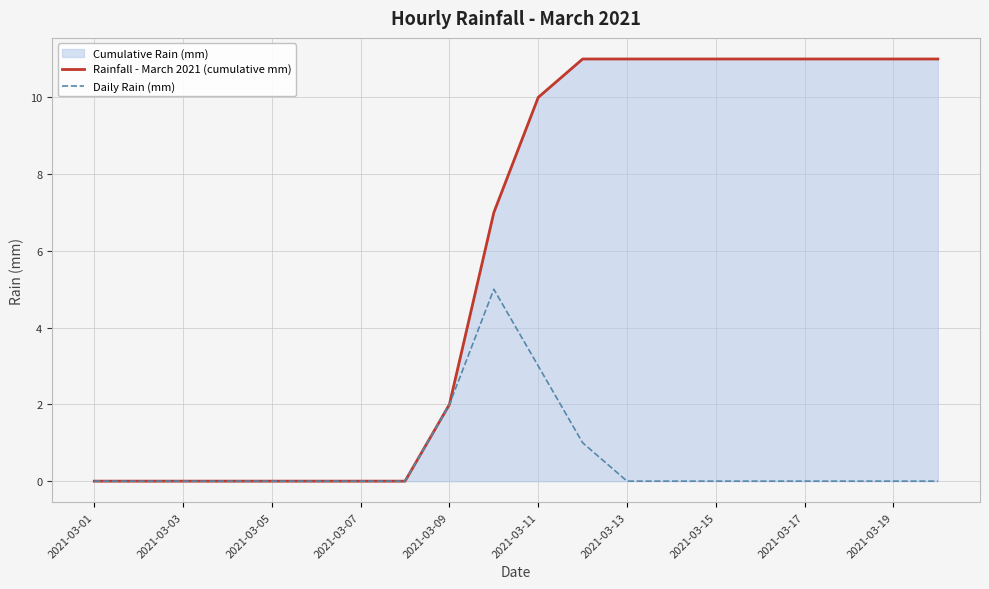

Which series has the widest spread of values?

Rainfall - March 2021 (cumulative mm)